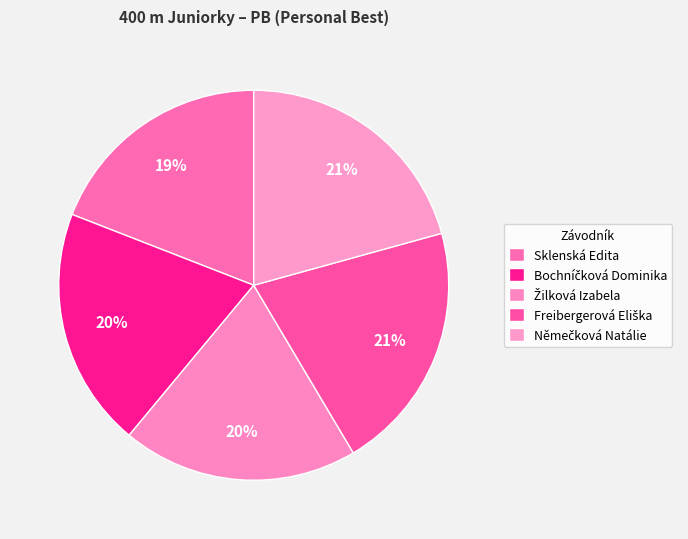

To the nearest percent, what is the difference between the Sklenská Edita and Bochníčková Dominika slice percentages?

1%